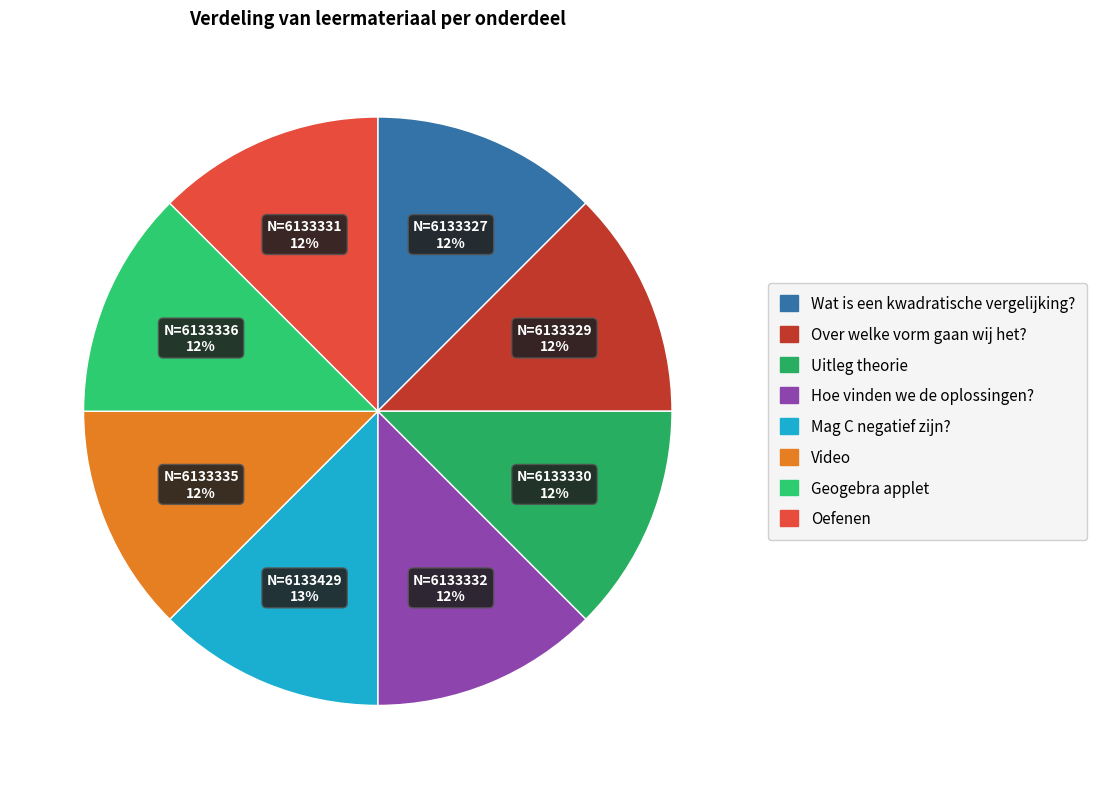

How many slices are in this pie chart?

8